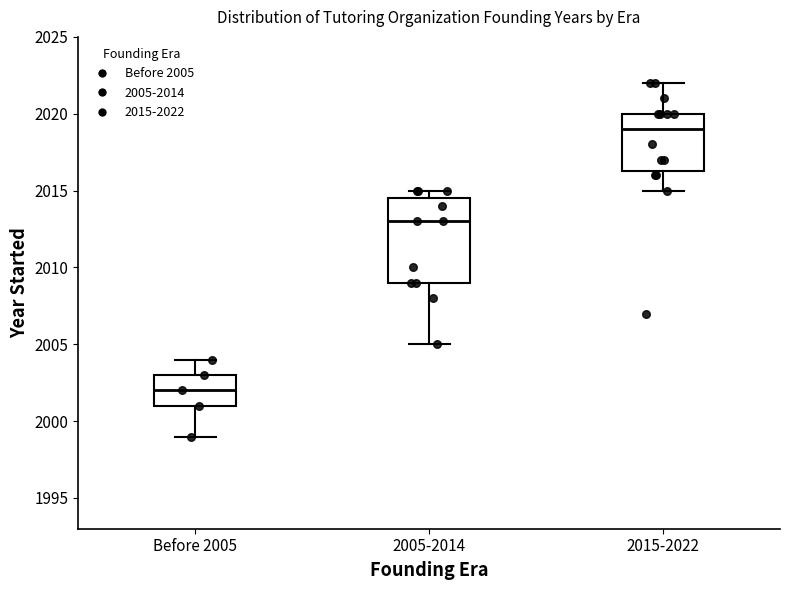

Which box is the tallest, from its lower edge to its upper edge?

2005-2014